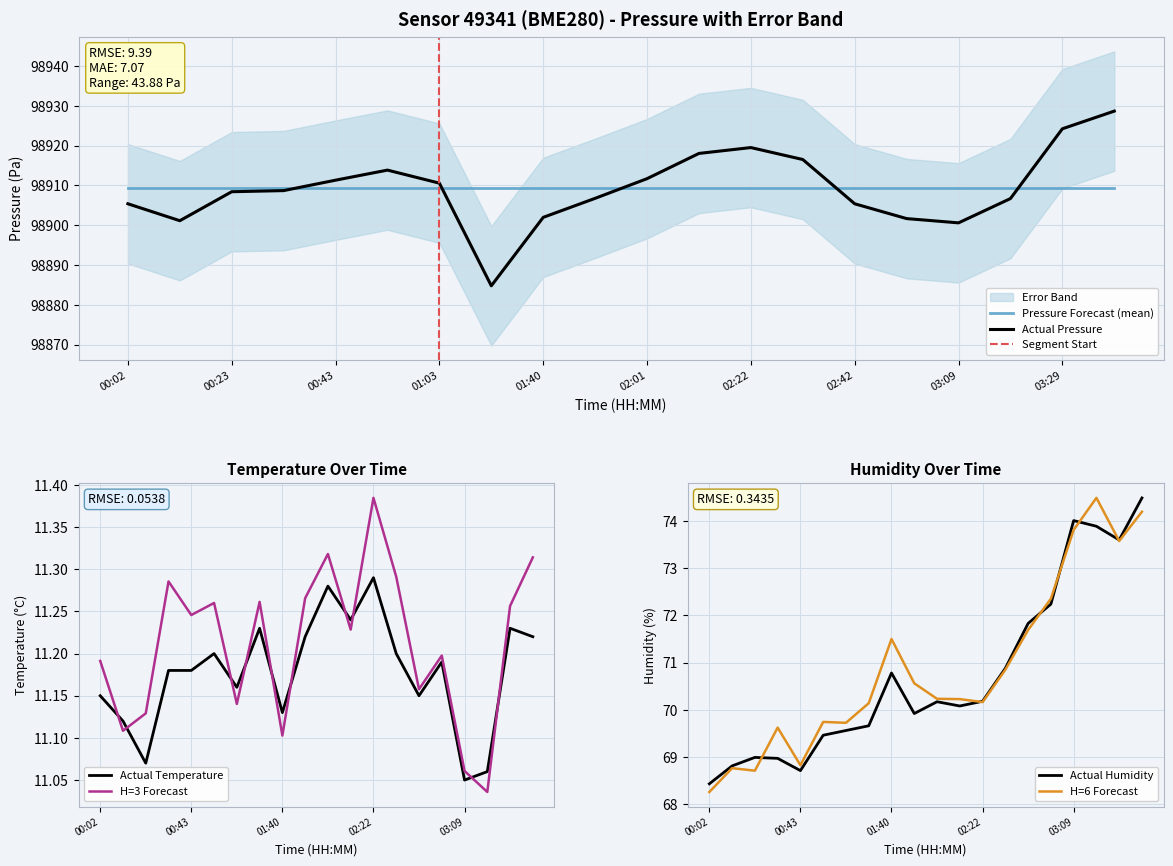

Where is the first local minimum for humidity?

00:43